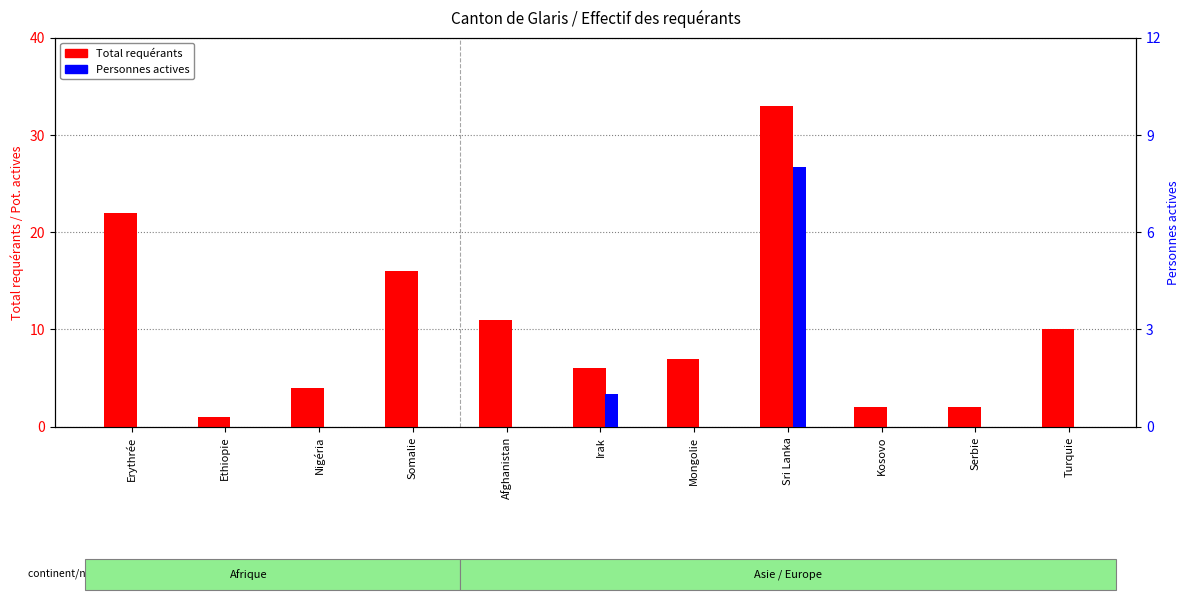

Reading left to right, transcribe all the data shown in this chart.

Total requérants: Erythrée=22	Ethiopie=1	Nigéria=4	Somalie=16	Afghanistan=11	Irak=6	Mongolie=7	Sri Lanka=33	Kosovo=2	Serbie=2	Turquie=10
Personnes actives: Erythrée=0	Ethiopie=0	Nigéria=0	Somalie=0	Afghanistan=0	Irak=1	Mongolie=0	Sri Lanka=8	Kosovo=0	Serbie=0	Turquie=0